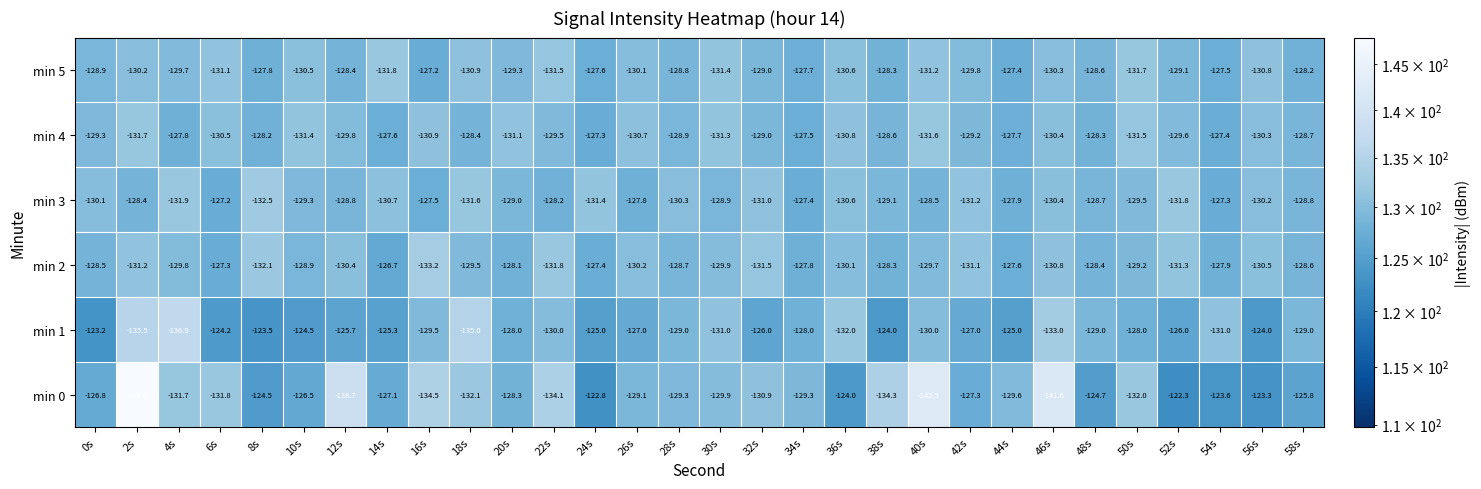

Which series has the largest total across all categories?

min 1